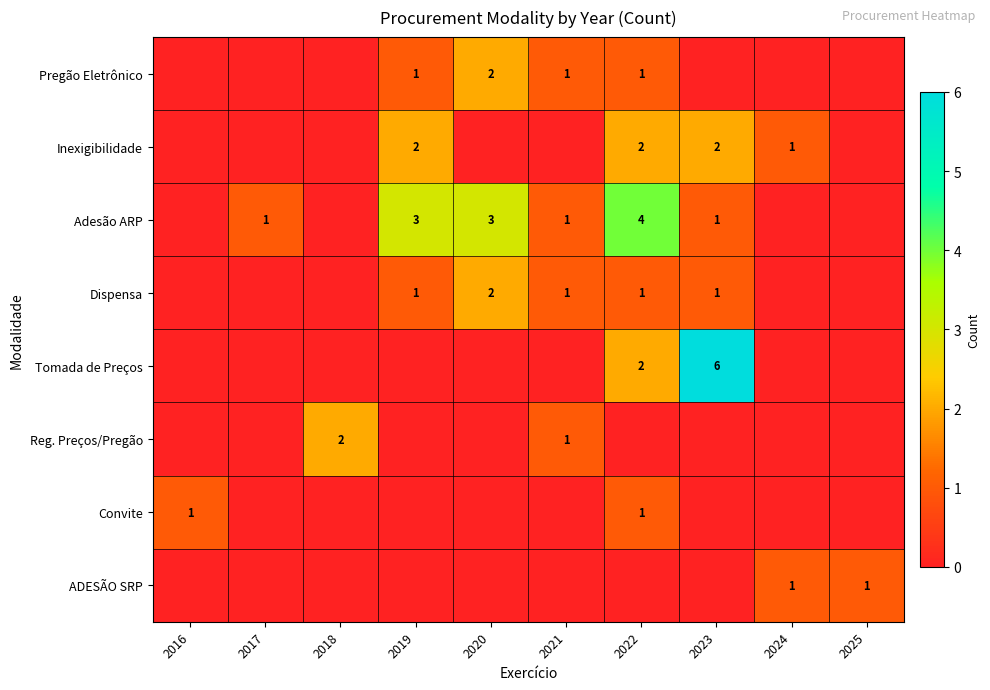

Is it true that Pregão Eletrônico equals 0 at 2021?

False